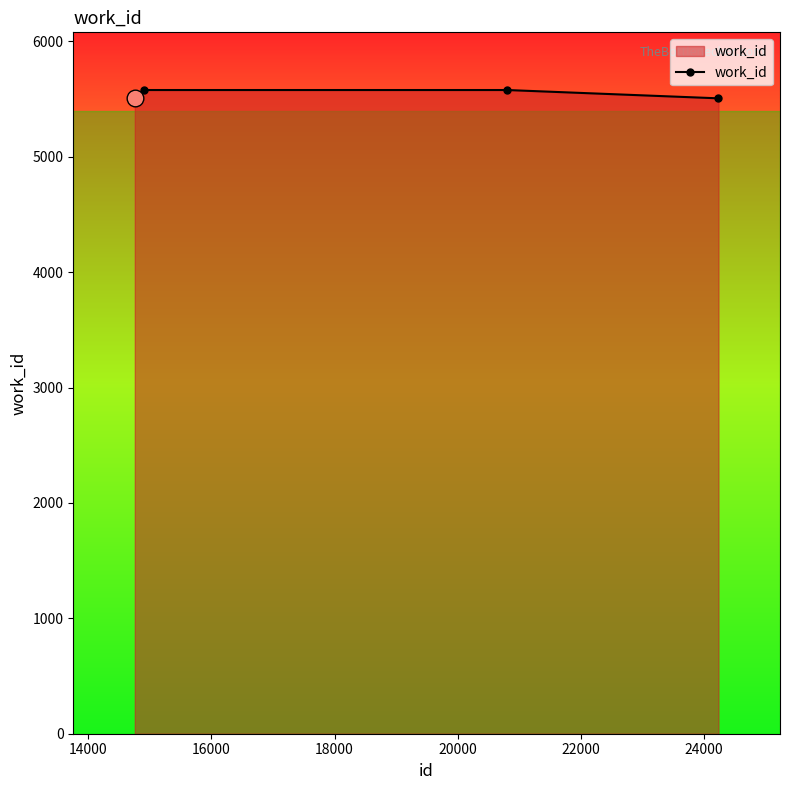

Reading left to right, transcribe all the data shown in this chart.

5507	5579	5579	5507